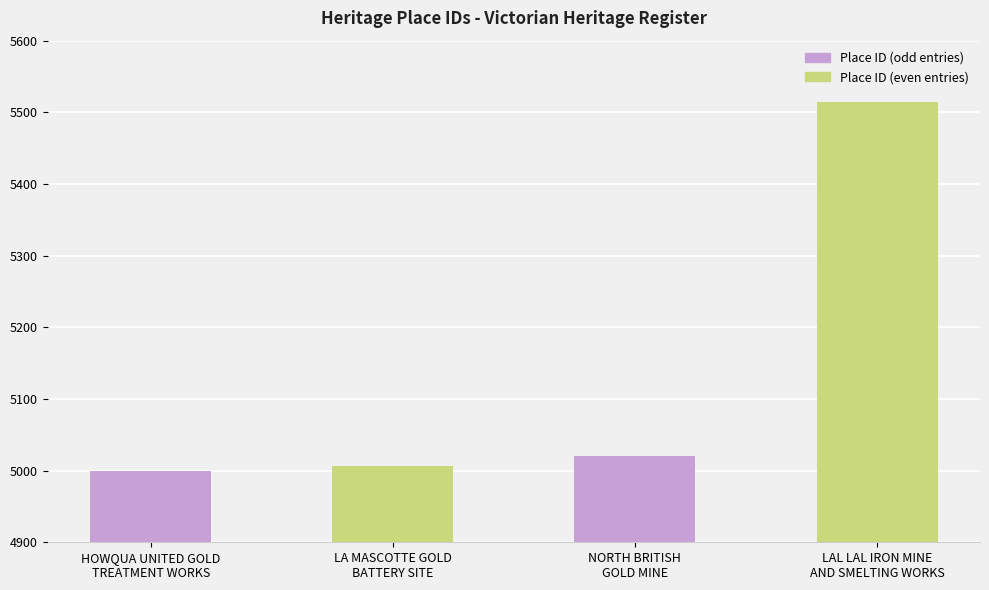

What is the difference between the second highest and second lowest values?

13